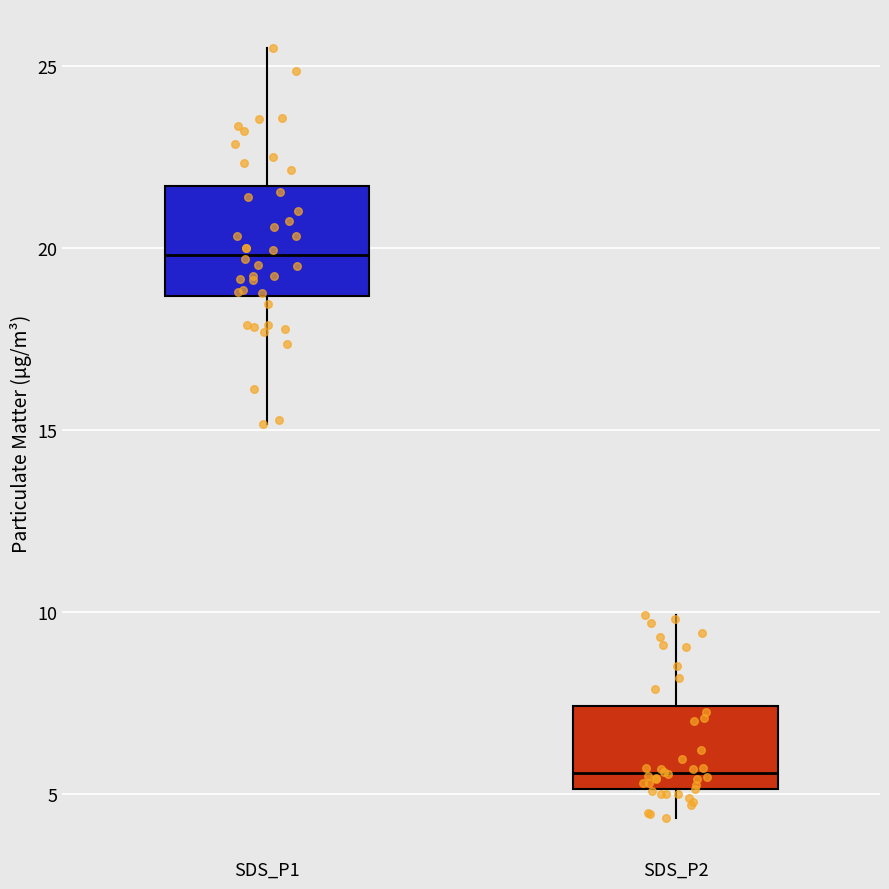

Which box is the tallest, from its lower edge to its upper edge?

SDS_P1